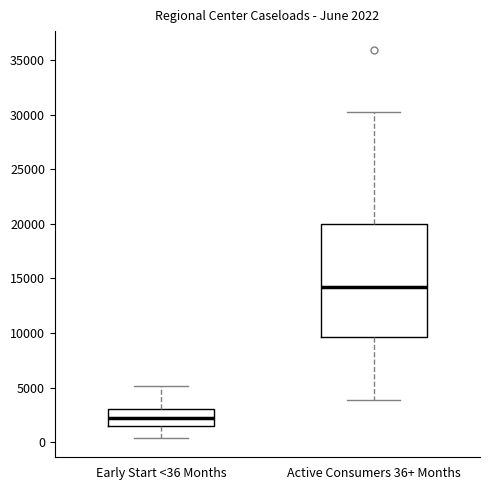

Which box has the highest median line?

Active Consumers 36+ Months